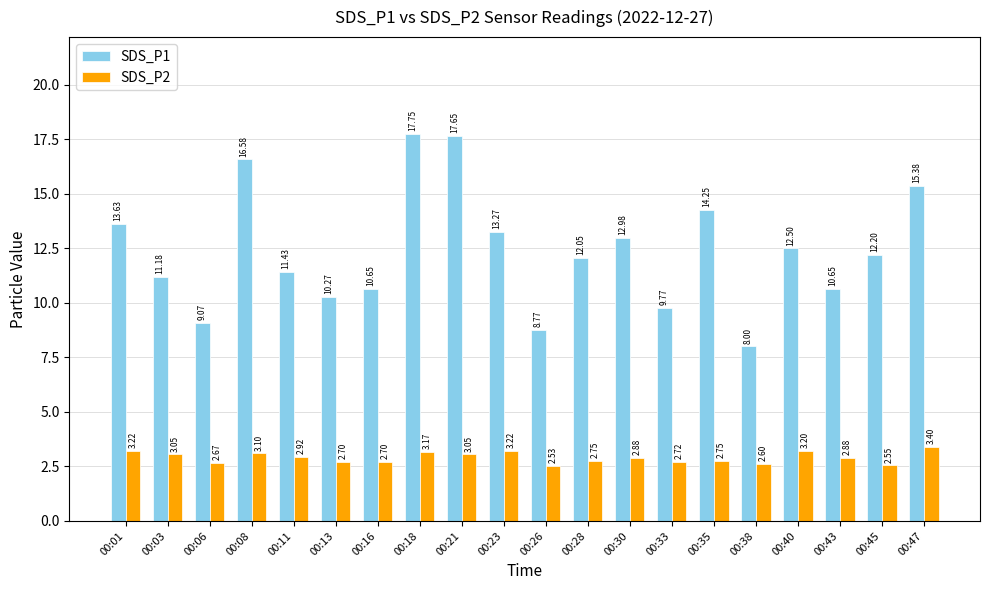

Between 00:11 and 00:38, which series saw the biggest shift?

SDS_P1